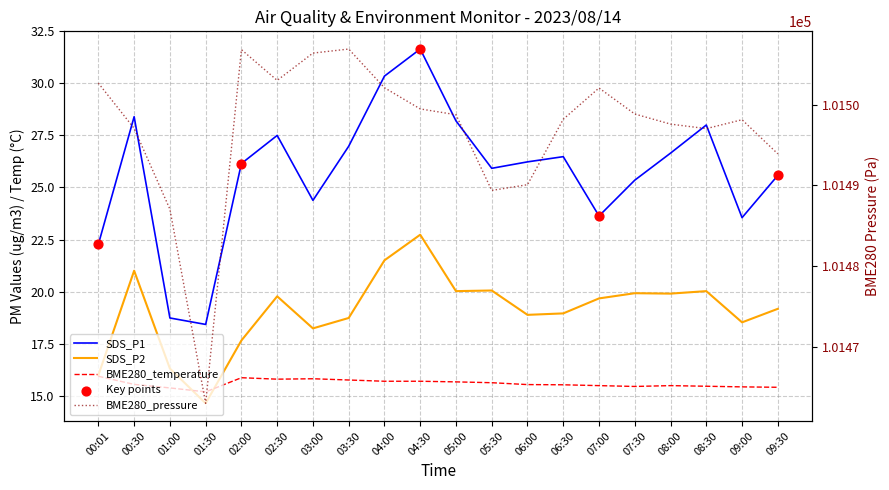

Which series contains the highest Y value?

BME280_pressure